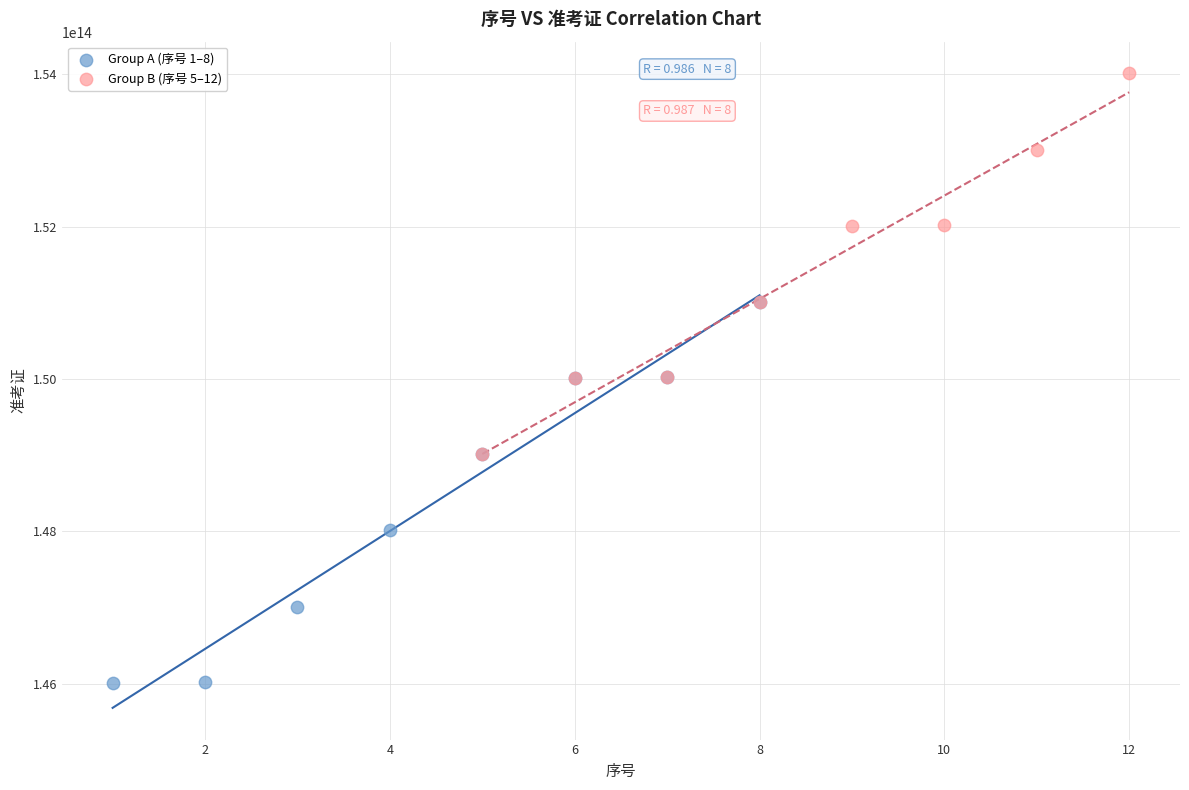

Which series contains the lowest Y value?

Group A (序号 1–8)